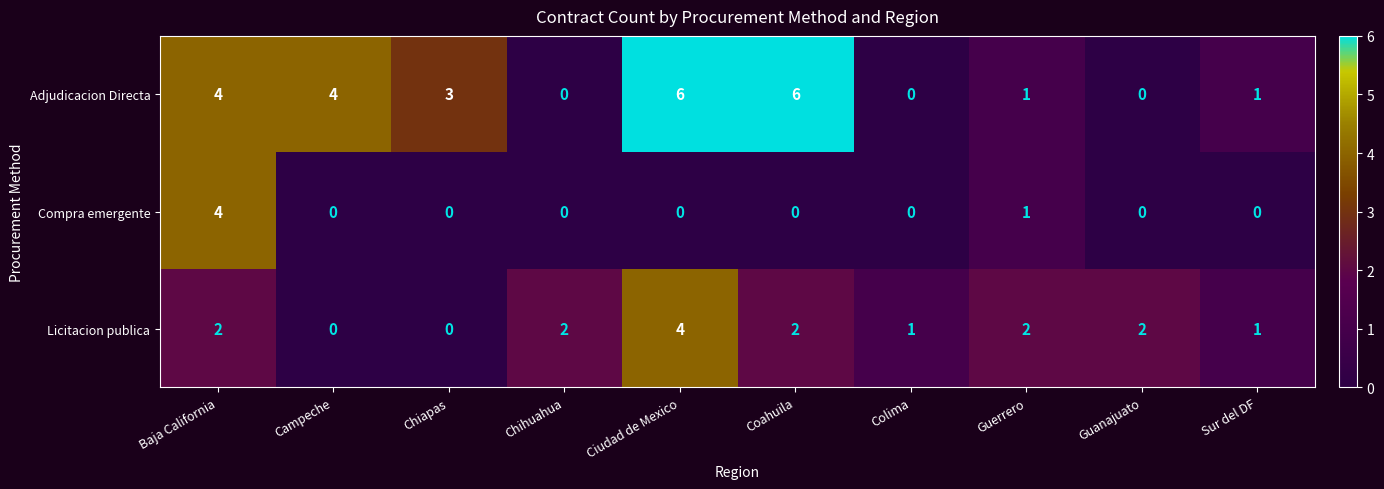

What is the spread (max minus min) of values at Coahuila?

6